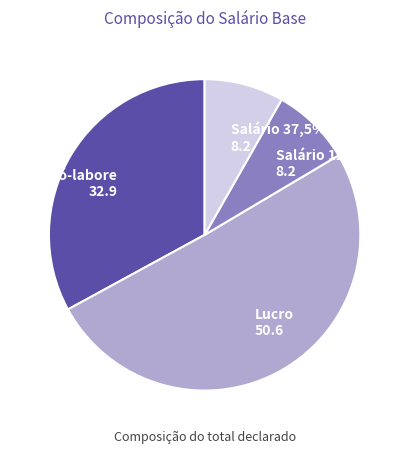

Which has a higher value, Salário 12,5% or Salário 37,5%?

Salário 12,5%